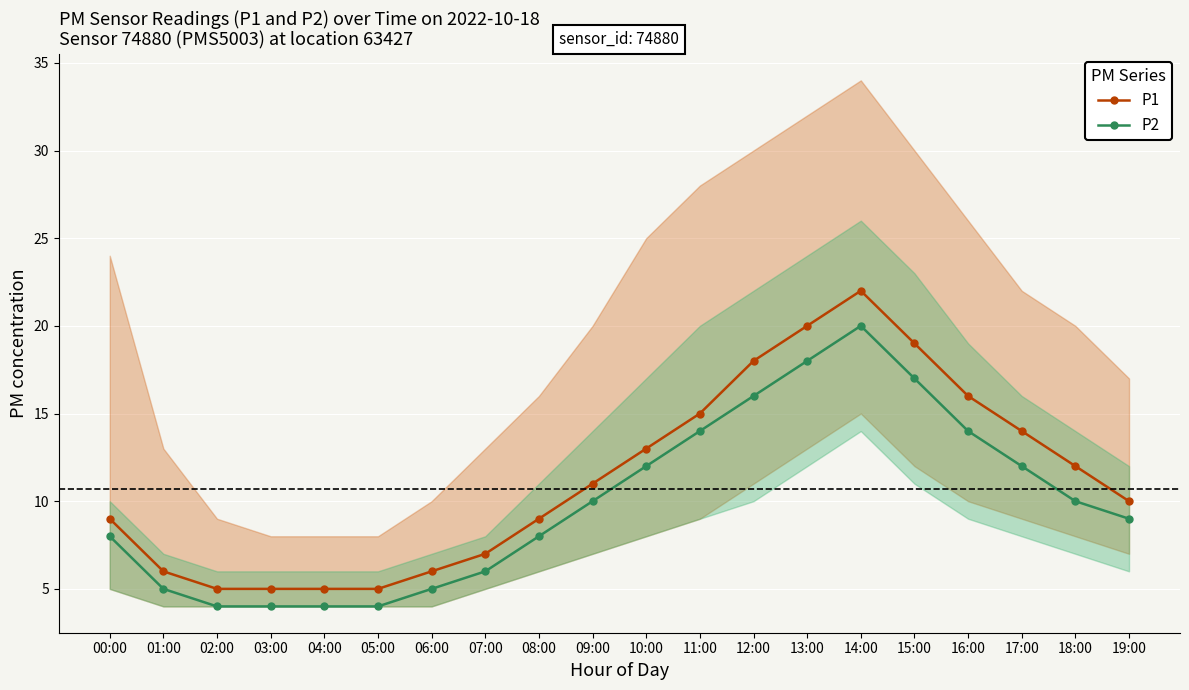

What is the label of the 10th point from the left?

09:00